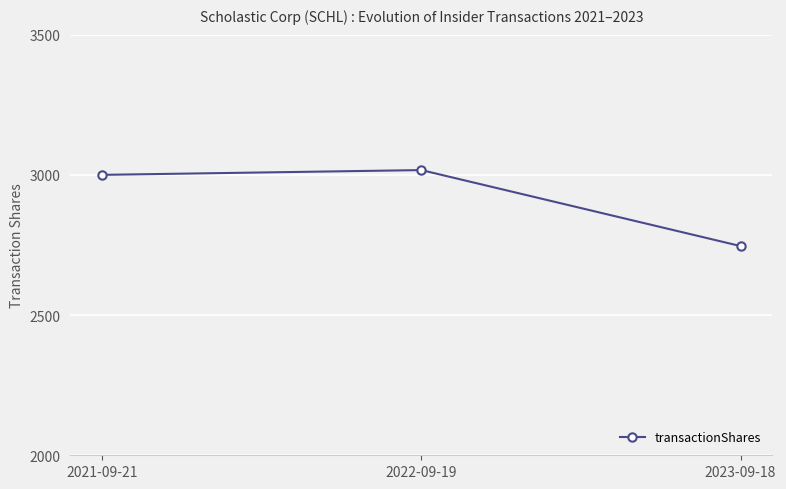

At which label is the value closest to 2881?

2021-09-21